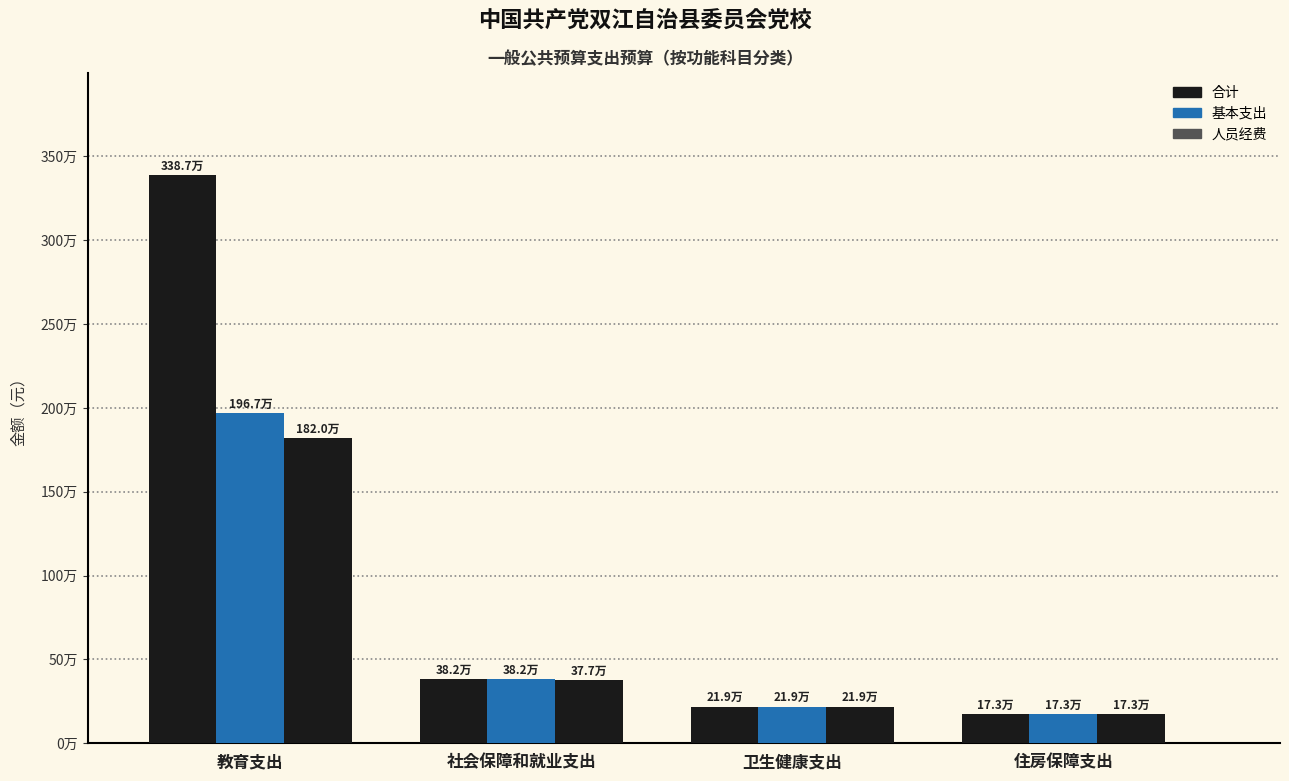

Which category has the highest value in the 基本支出 series?

教育支出